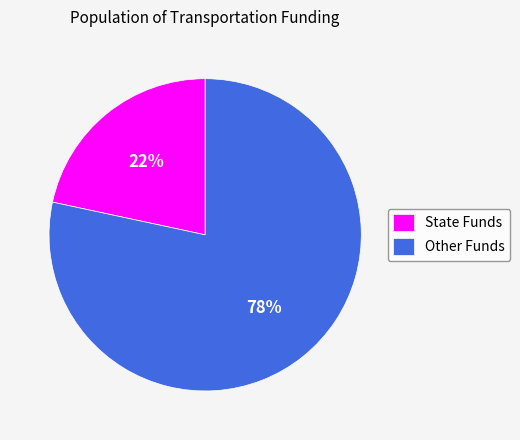

Which category has the biggest portion of the pie?

Other Funds